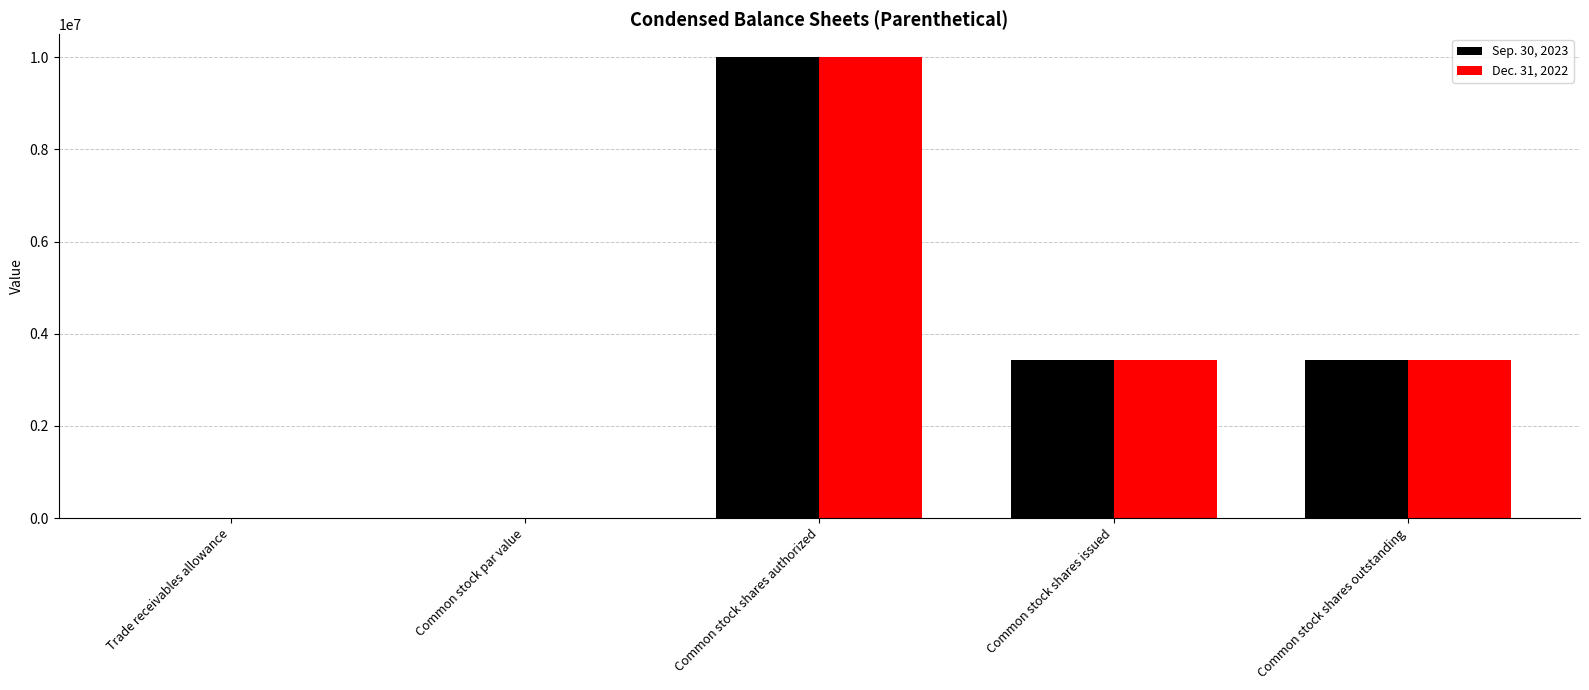

What is the maximum value shown in the chart?

10000000.0